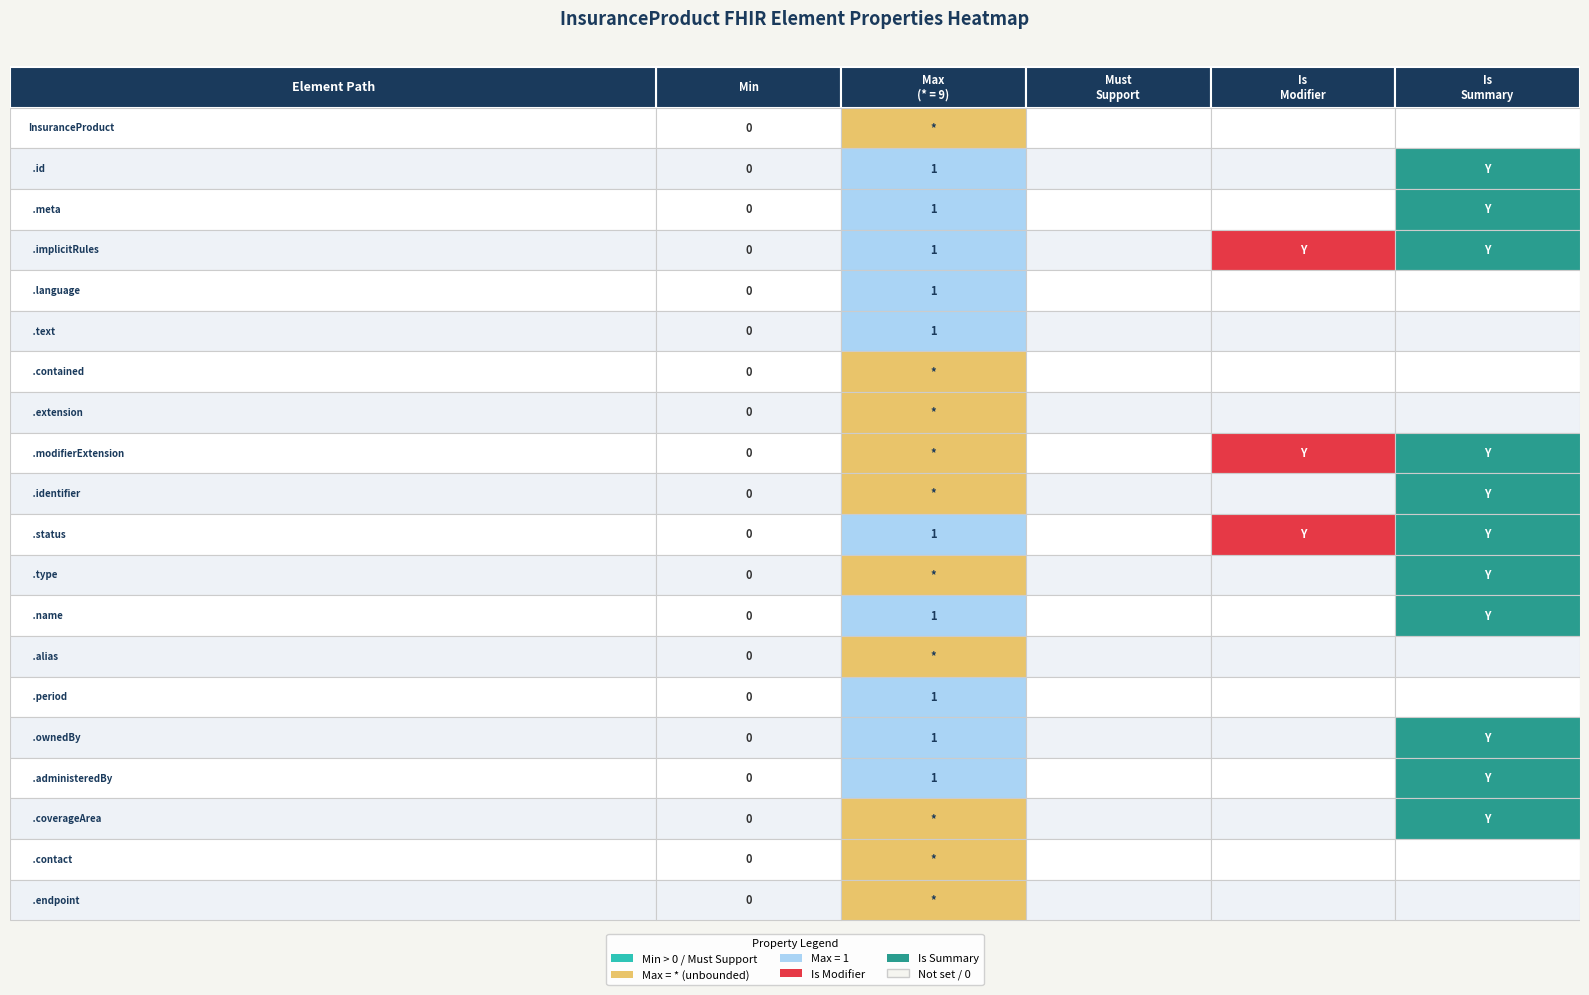

Which series changed the most between 4 and 15?

Is Summary